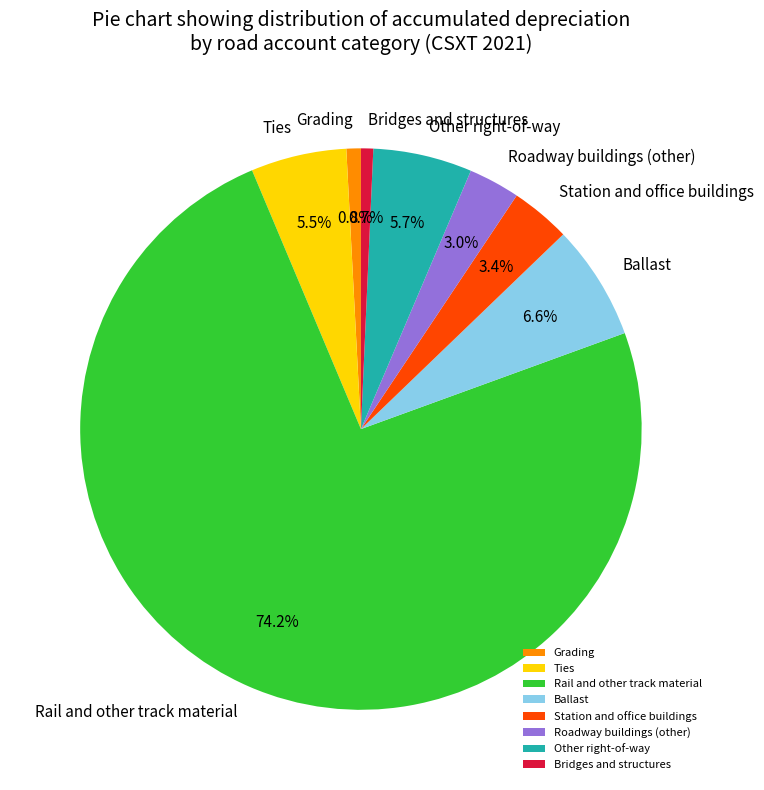

What percentage is NOT represented by Station and office buildings?

96.6%